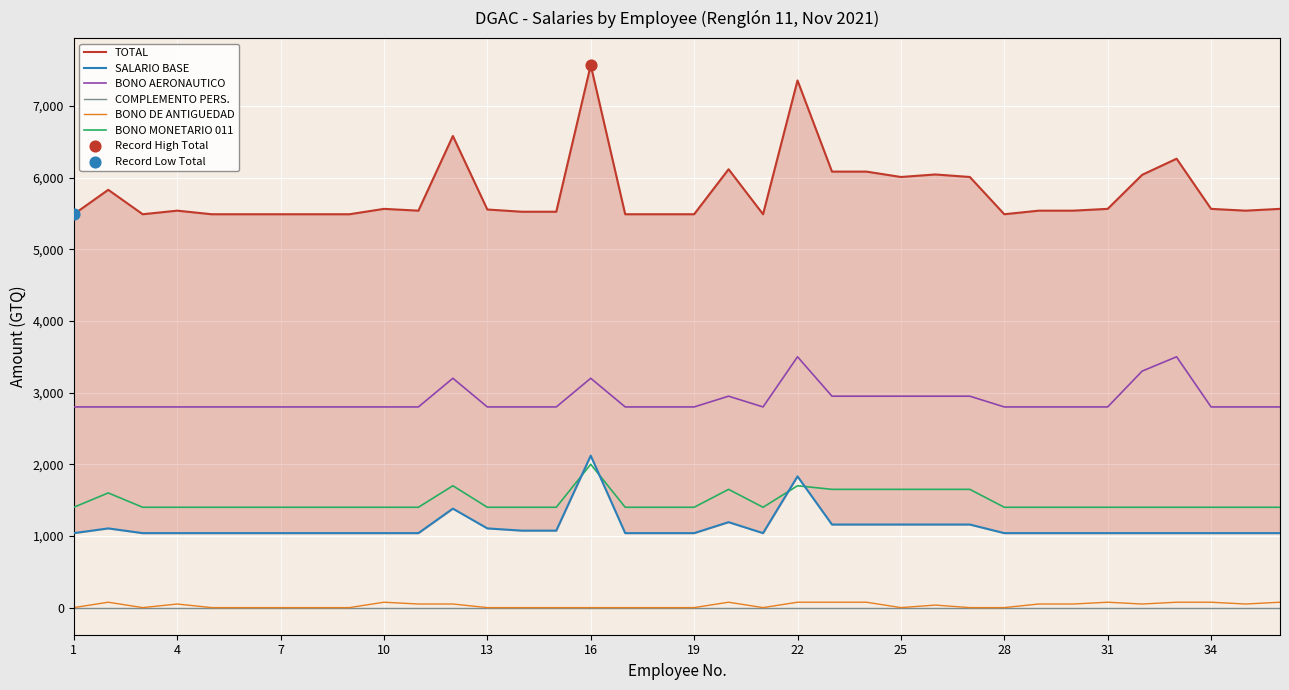

Is the value of BONO DE ANTIGUEDAD at 7 greater than the value of BONO AERONAUTICO at 7?

No